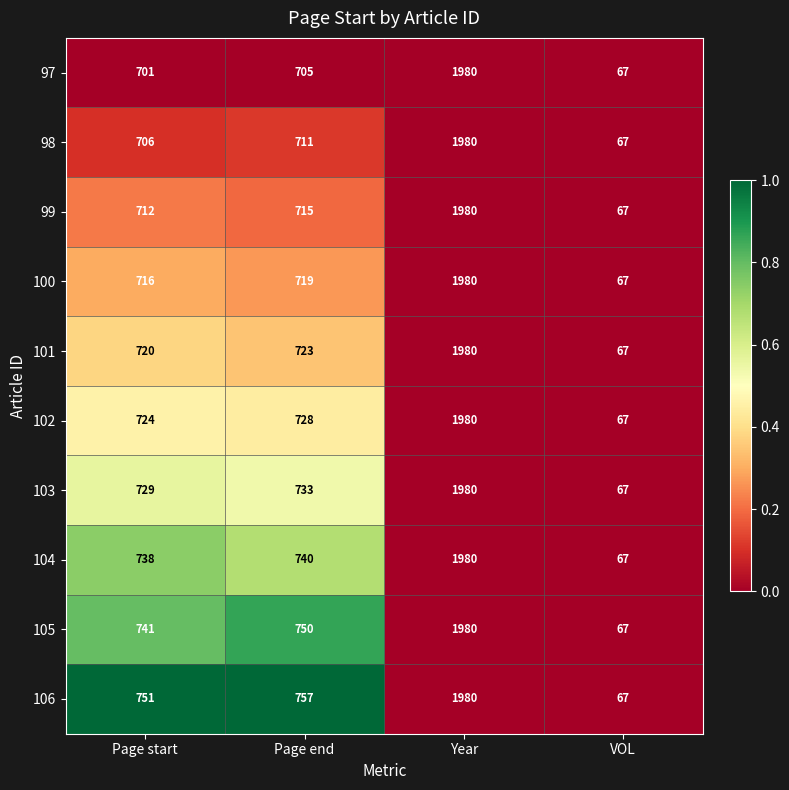

At Page end, list the series in order from largest to smallest.

106, 105, 104, 103, 102, 101, 100, 99, 98, 97